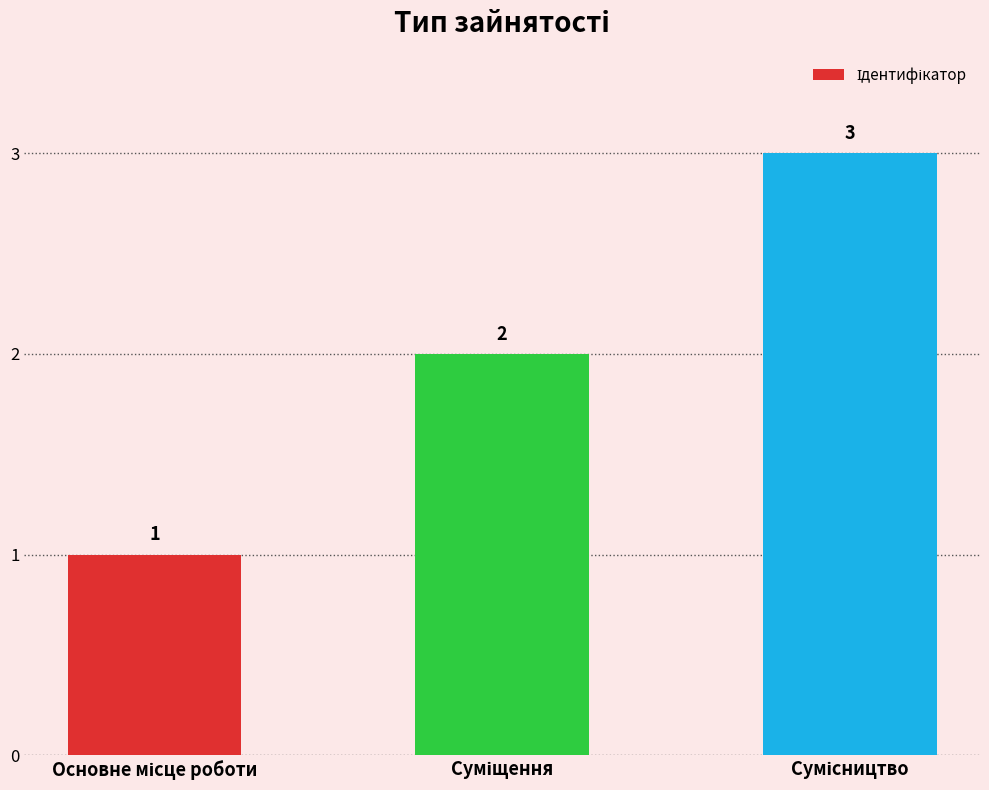

Count the values in the range 1 to 3.

3